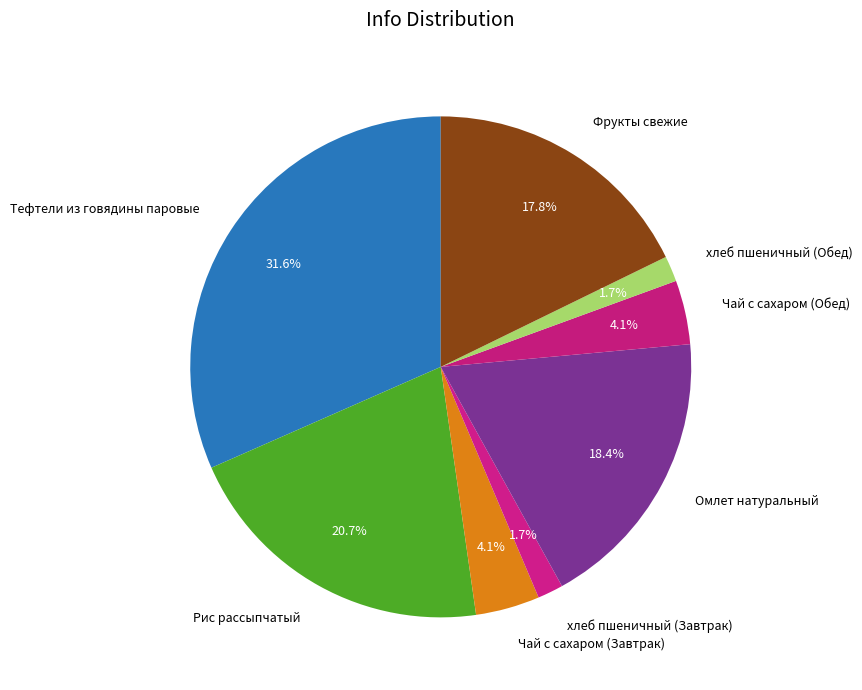

The Чай с сахаром (Завтрак) slice represents 4% of the pie. True or false?

True